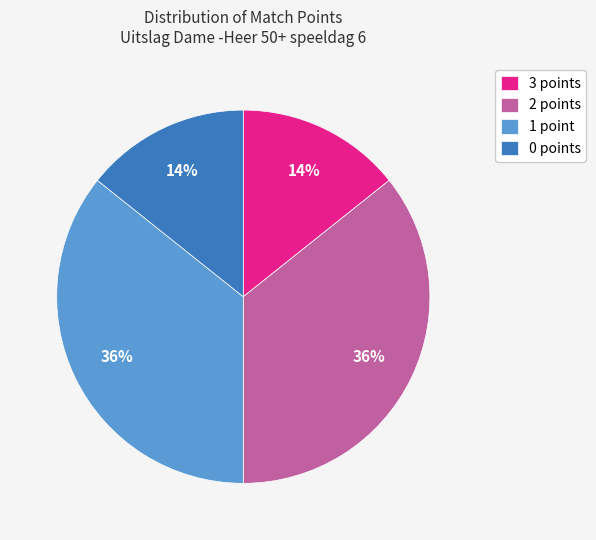

The 1 point slice represents 36% of the pie. True or false?

True